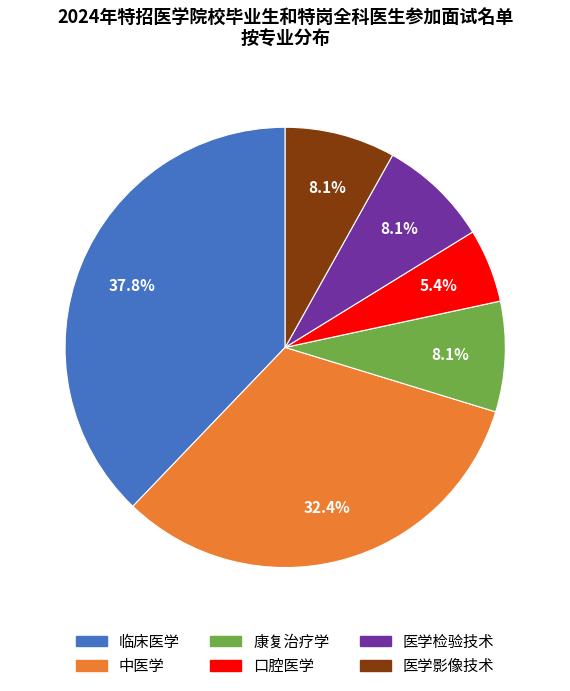

What percentage is NOT represented by 医学检验技术?

91.9%